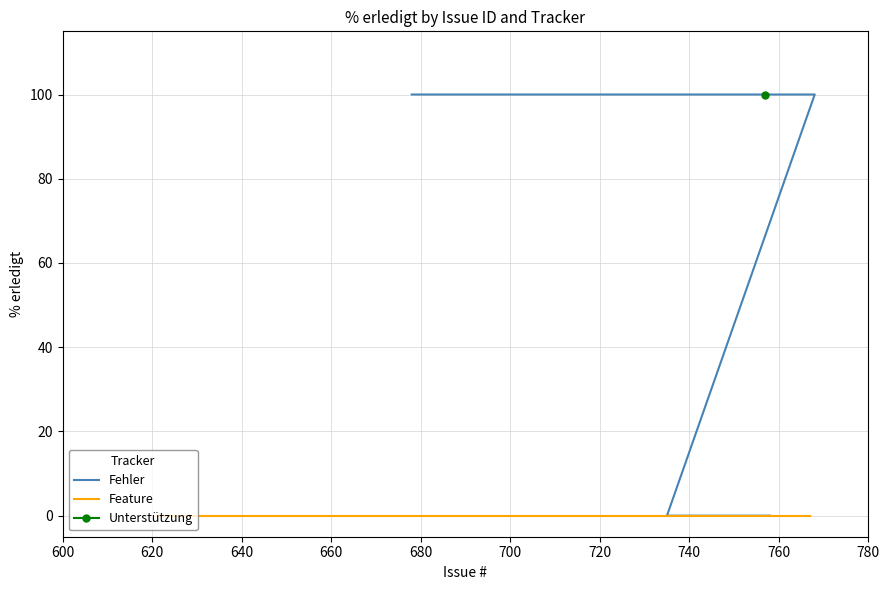

Is it true that Unterstützung equals 62 at 679?

False